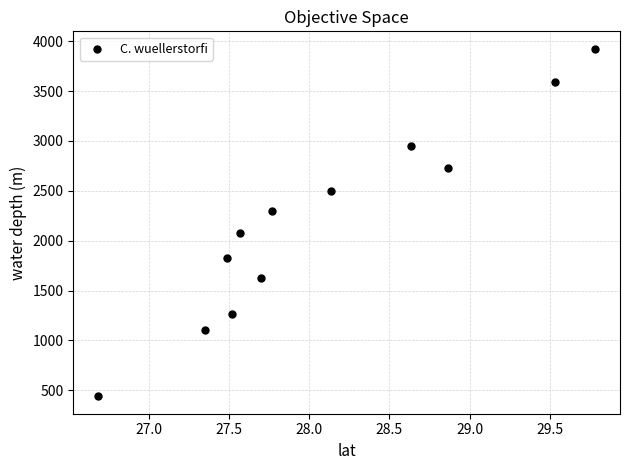

What is the average Y value?

2195